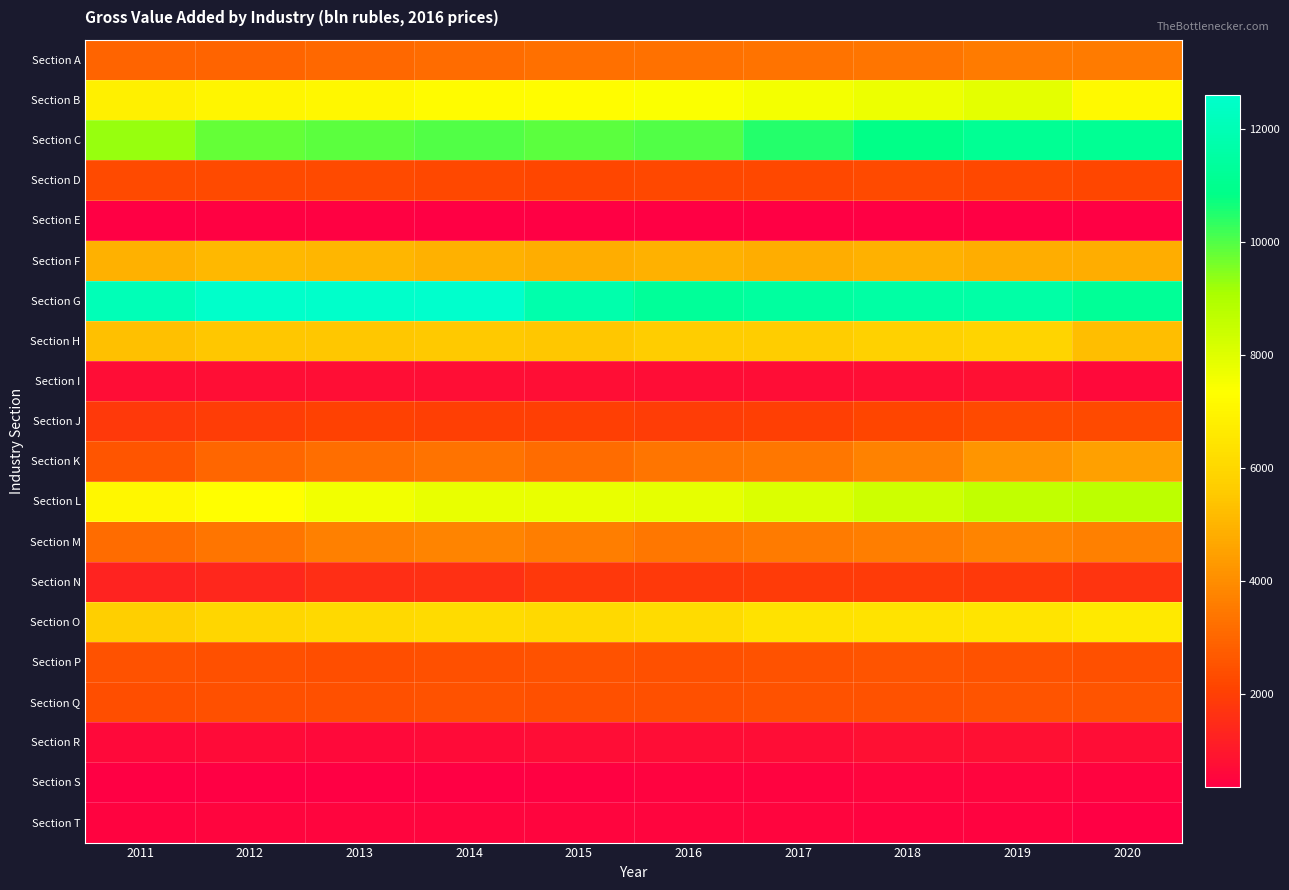

What is the minimum value shown in the chart?

348.1